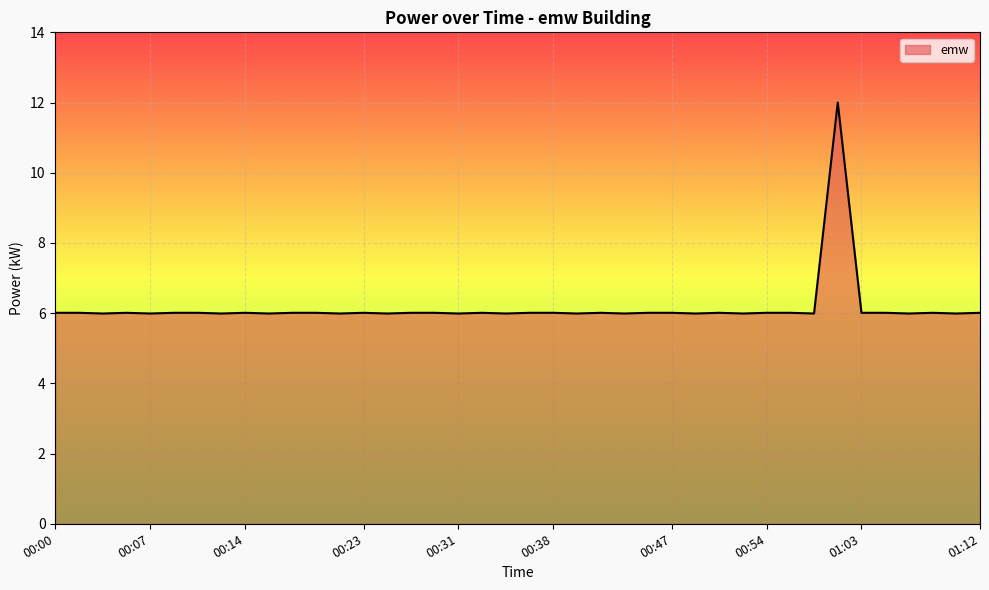

How many distinct data groups are displayed?

1